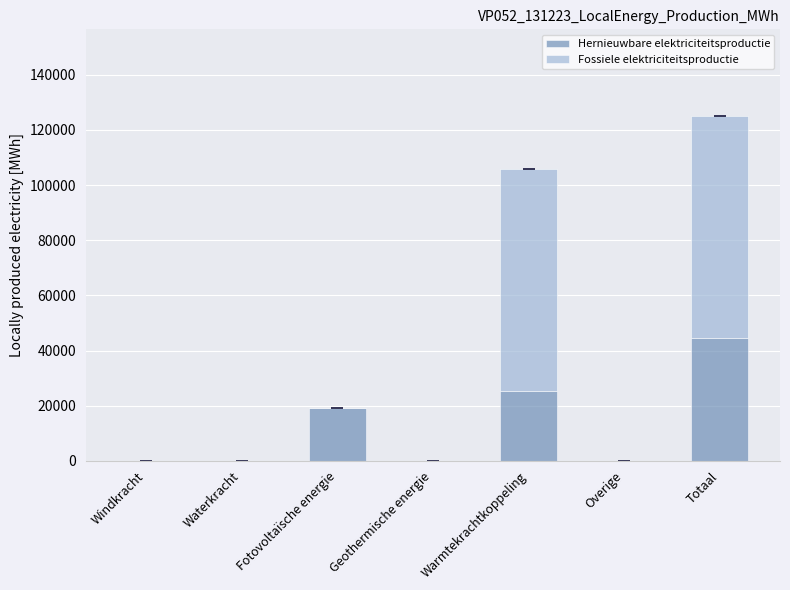

At which category is the sum across all series the highest?

Totaal